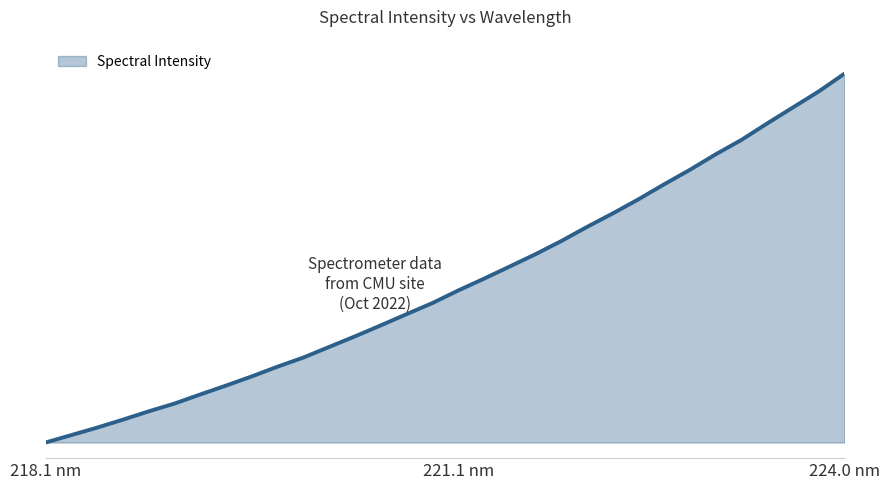

What is the smallest value displayed?

1294.0